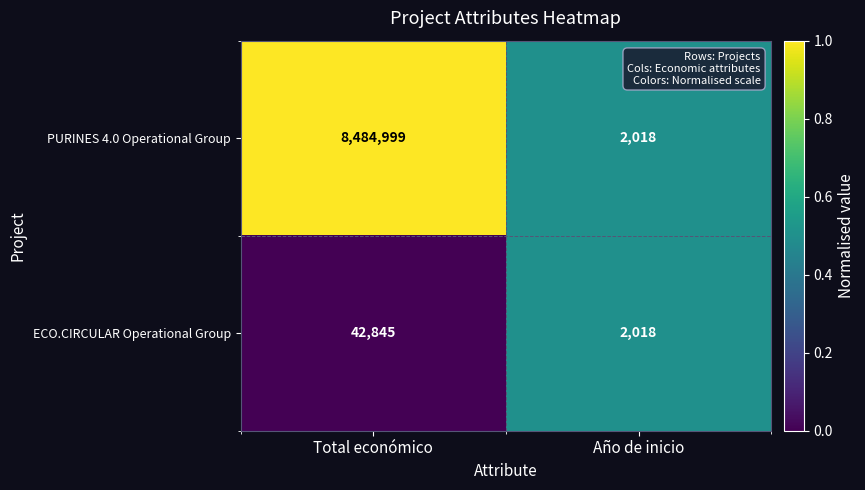

Which series has the largest range (max minus min)?

PURINES 4.0 Operational Group